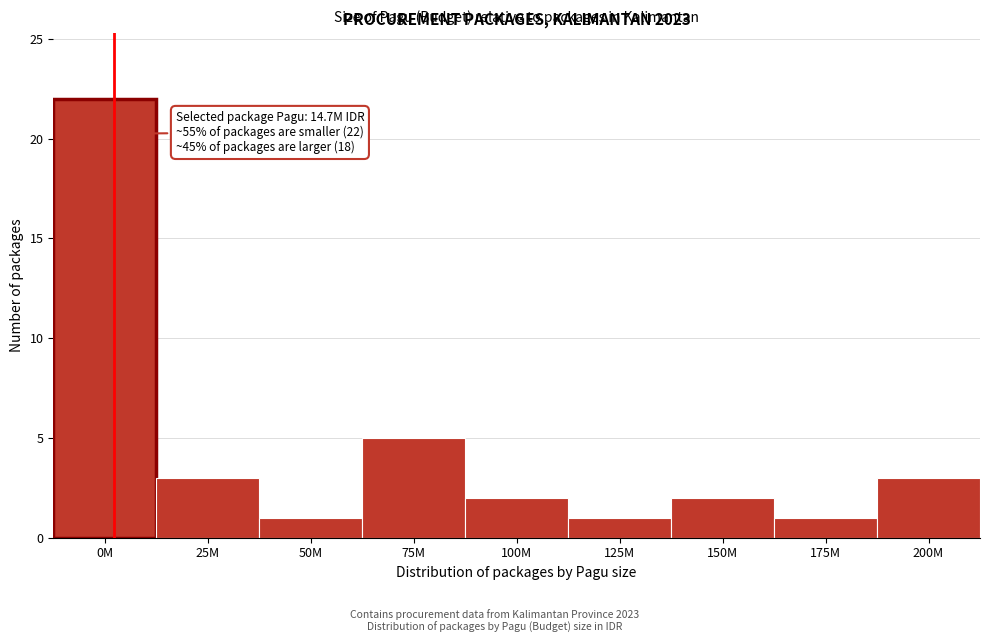

Reading right to left, transcribe all the data shown in this chart.

200M=3	175M=1	150M=2	125M=1	100M=2	75M=5	50M=1	25M=3	0M=22